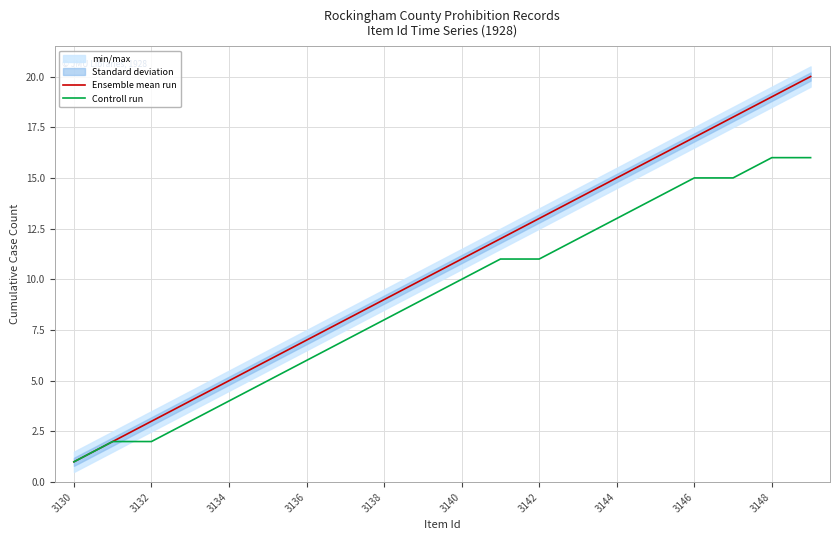

What is the difference between the maximum and minimum values in the Ensemble mean run series?

19